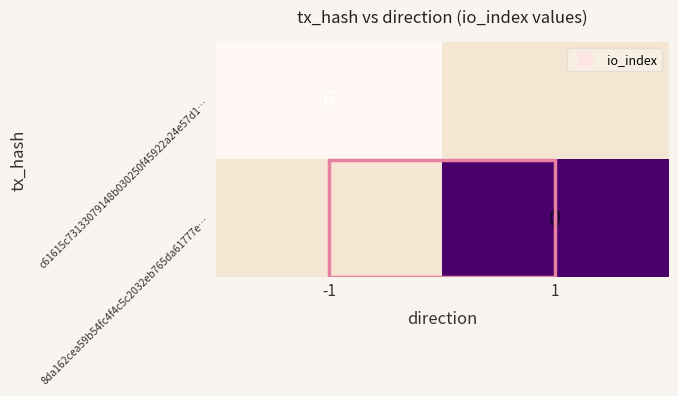

Is the value of c61615c73133079148b030250f45922a24e57d1… at 1 greater than the value of 8da162cea59b54fc4f4c5c2032eb765da61777e… at 1?

No